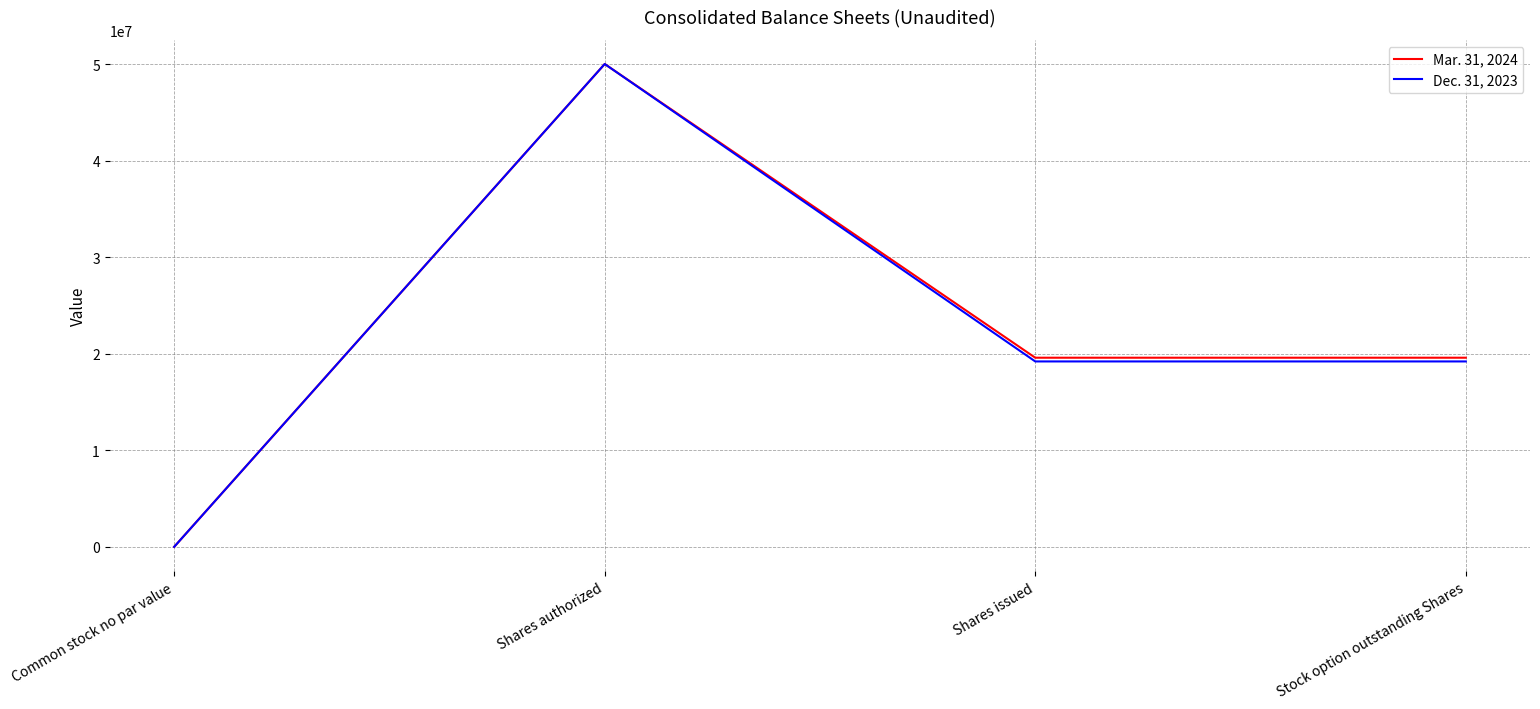

Reading left to right, extract all data points from this chart.

Mar. 31, 2024: Common stock no par value=0	Shares authorized=50000000	Shares issued=19584040	Stock option outstanding Shares=19584040
Dec. 31, 2023: Common stock no par value=0	Shares authorized=50000000	Shares issued=19198379	Stock option outstanding Shares=19198379